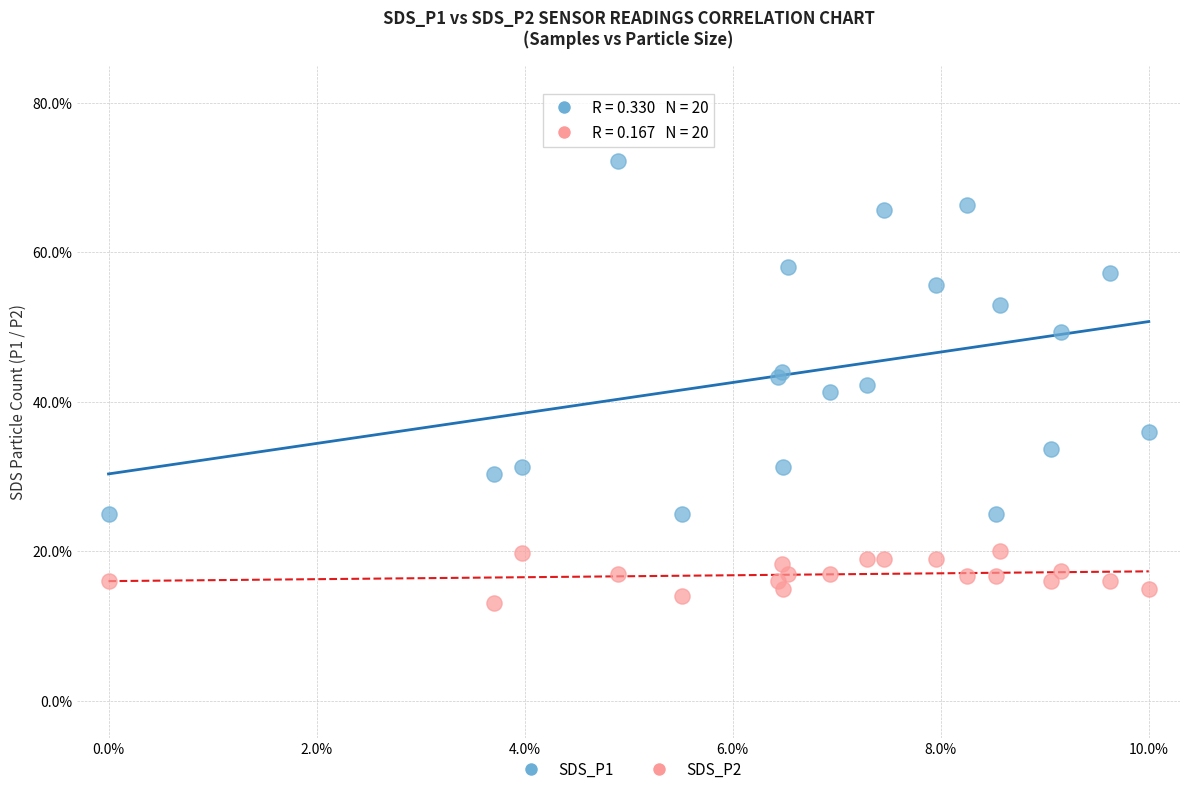

In the SDS_P1 series, what Y value is closest to 48?

49.3